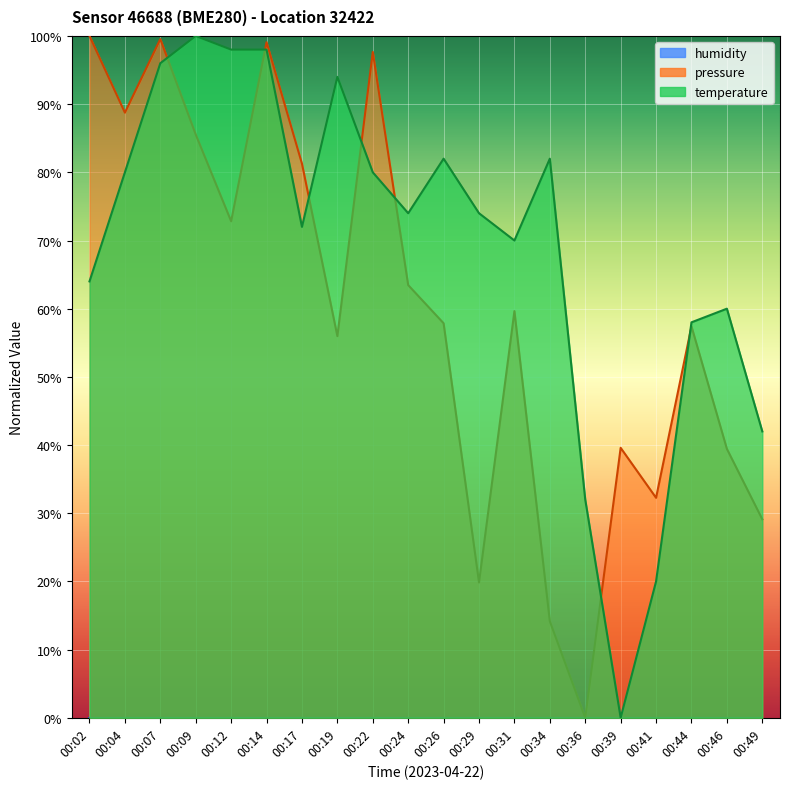

Which series has the largest range (max minus min)?

pressure